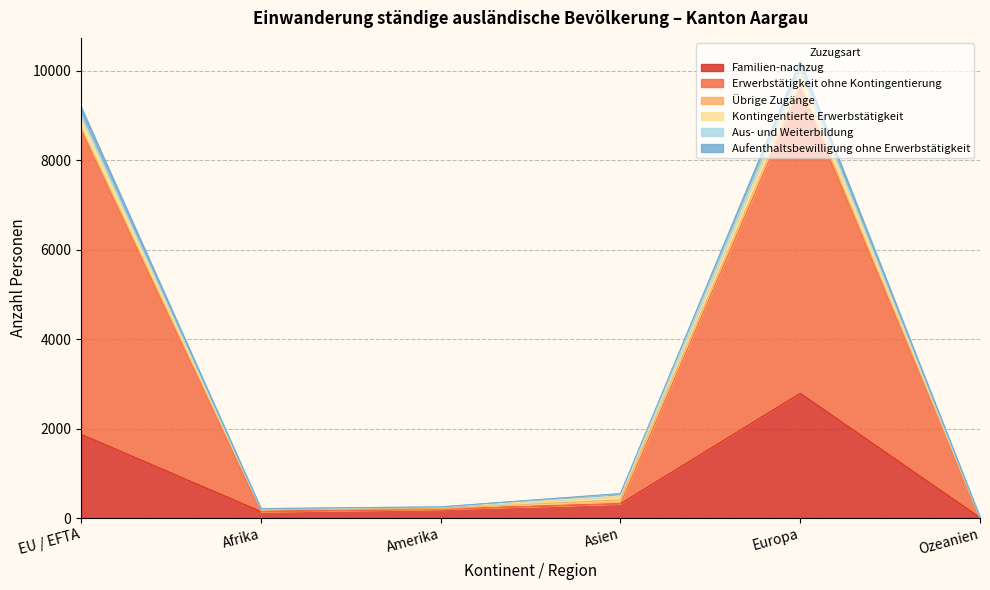

At which label is Familien-nachzug closest to 1399?

EU / EFTA